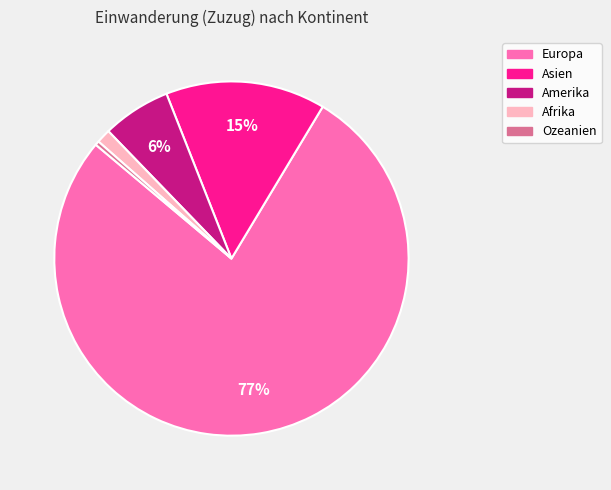

Combined, do Afrika and Europa account for over 50%?

Yes